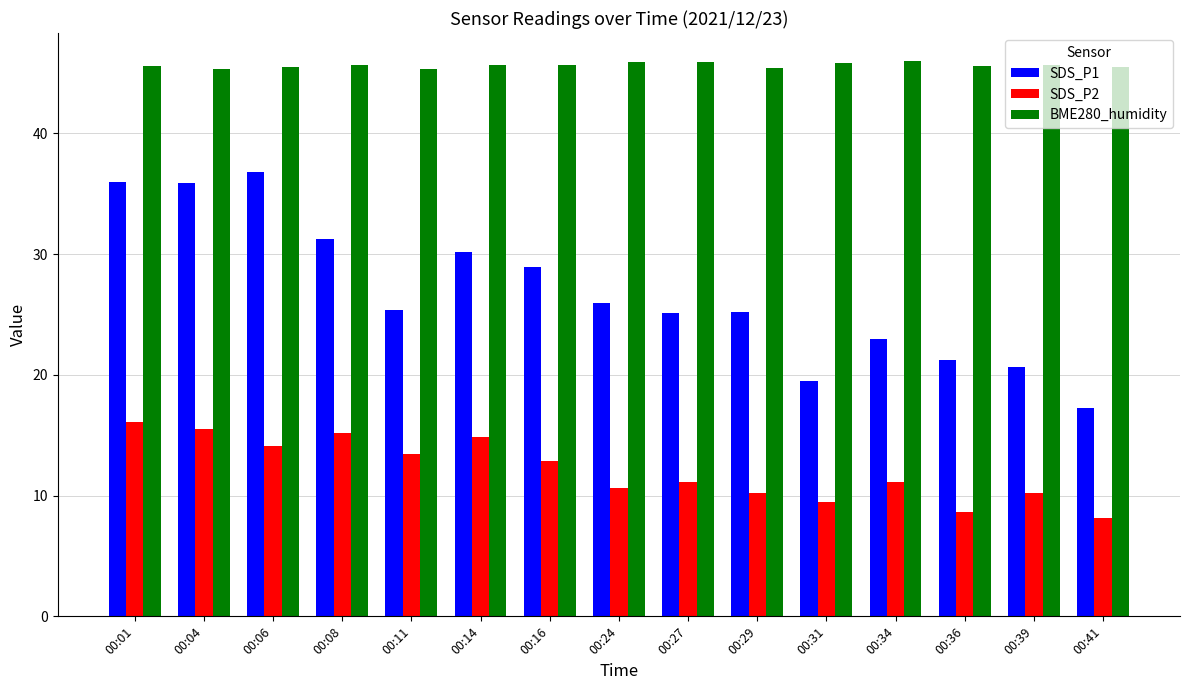

What are all the series names shown in the legend?

SDS_P1, SDS_P2, BME280_humidity